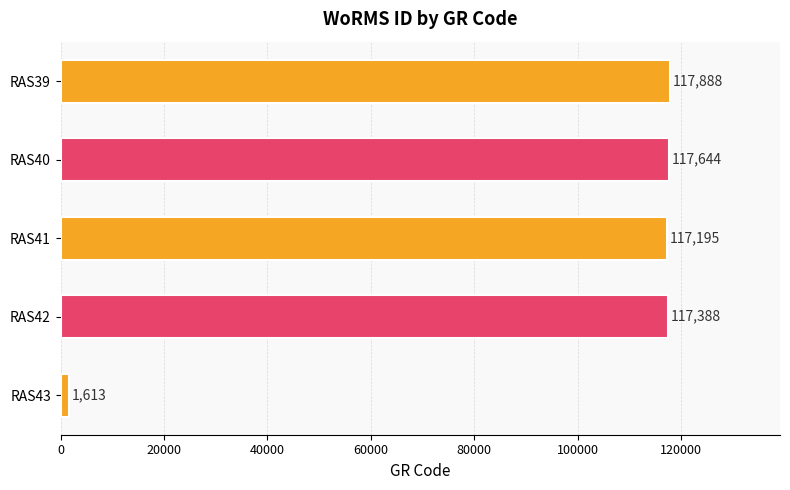

The chart shows a value of 183814 at RAS40. True or false?

False